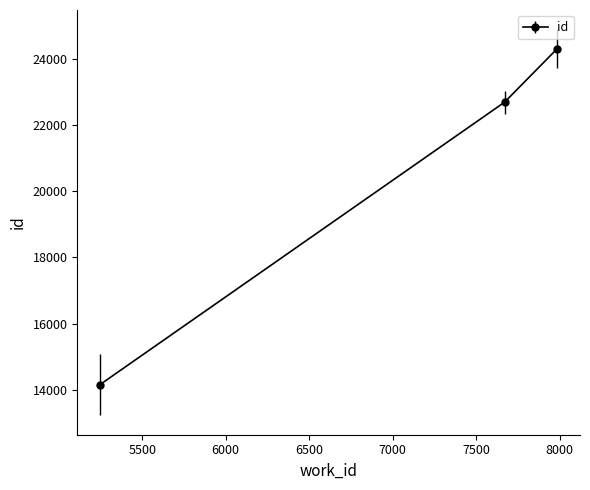

What is the greatest value displayed?

24301